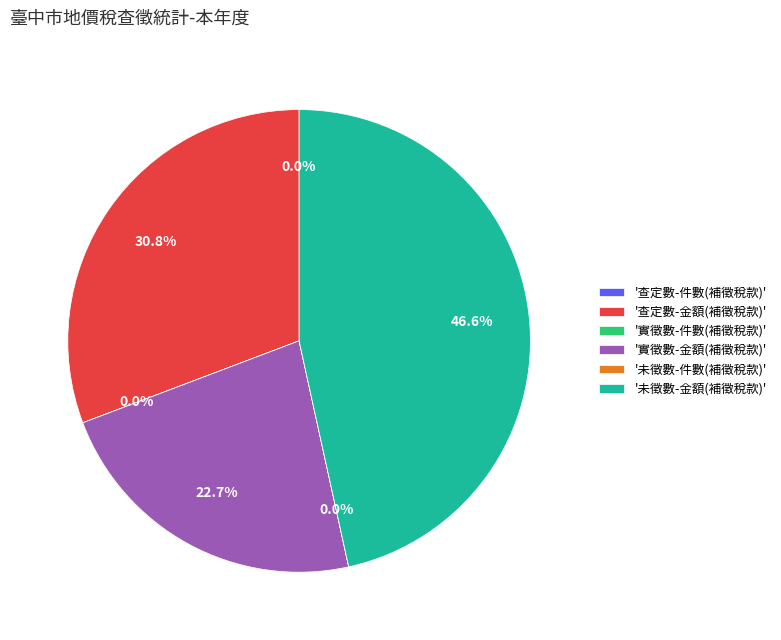

Which has a higher value, '未徵數-金額(補徵稅款)' or '實徵數-金額(補徵稅款)'?

'未徵數-金額(補徵稅款)'